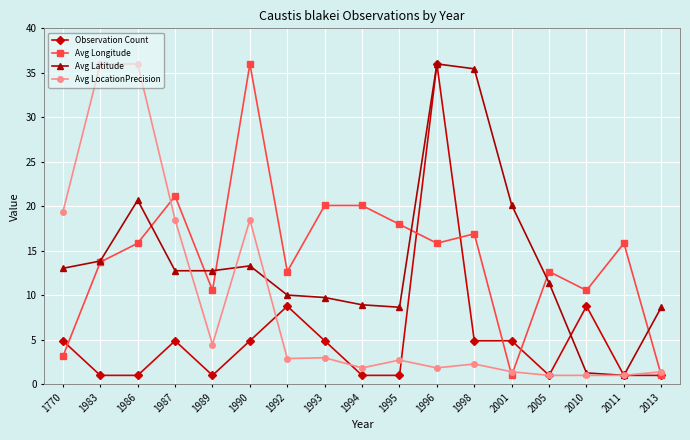

Between 1990 and 2001, which series saw the biggest shift?

Avg Longitude